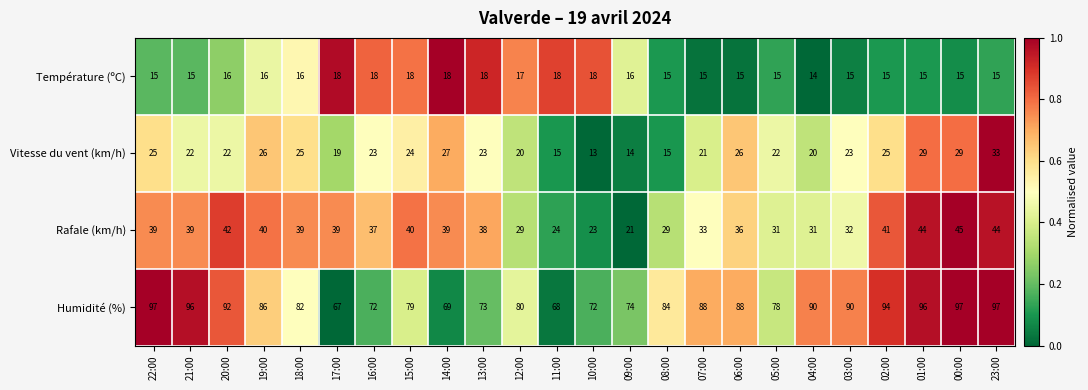

Between 21:00 and 08:00, which series saw the biggest shift?

Humidité (%)